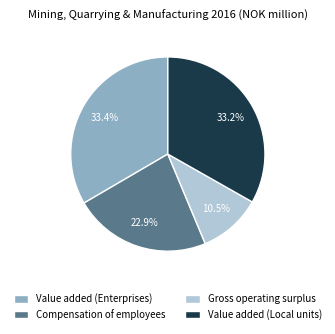

The Compensation of employees slice represents 35% of the pie. True or false?

False